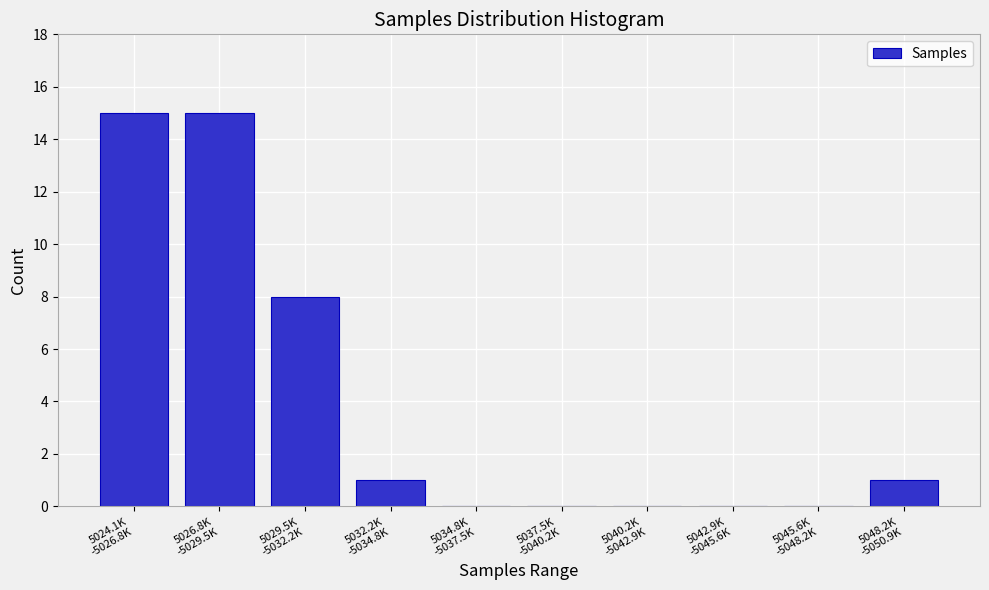

What is the maximum value shown in the chart?

15